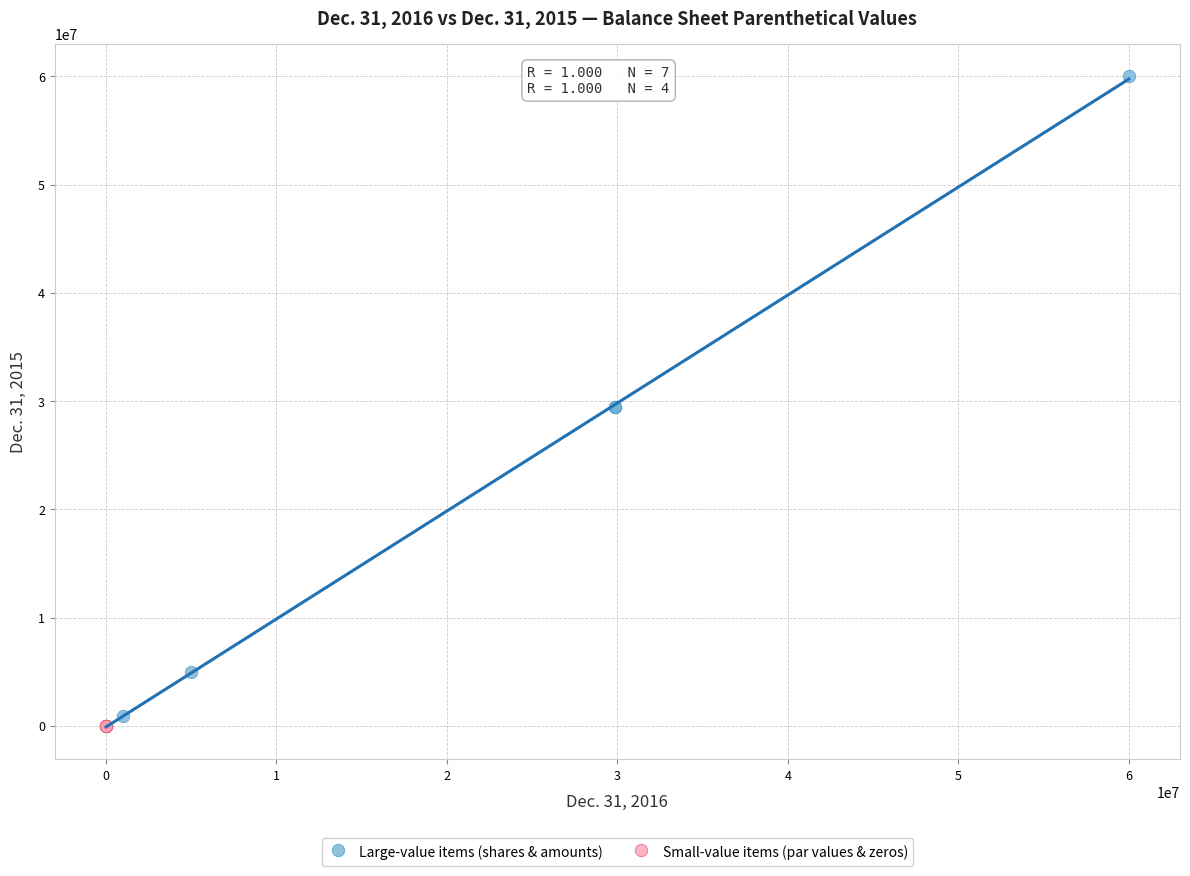

Which series has the widest spread of Y values?

Large-value items (shares & amounts)